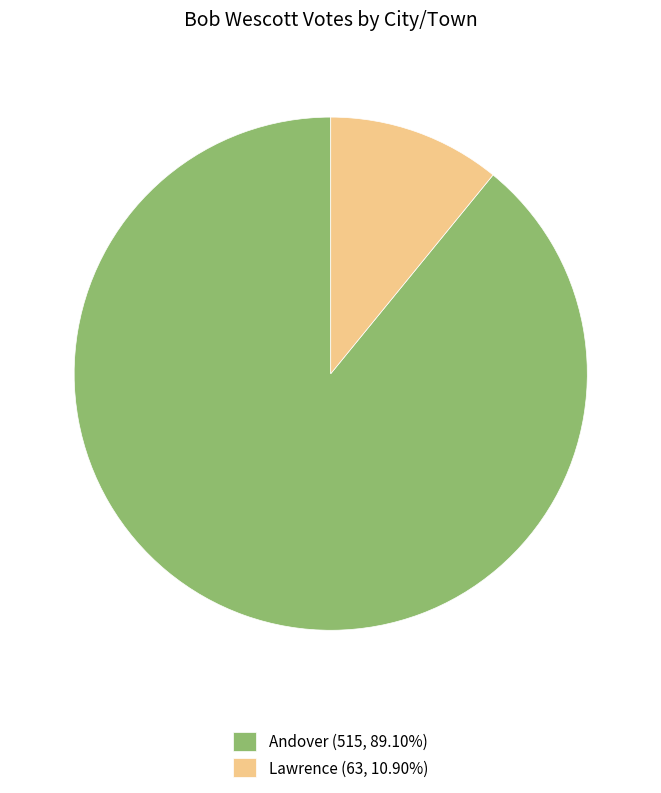

Do Lawrence (63, 10.90%) and Andover (515, 89.10%) together represent more than half of the pie?

Yes